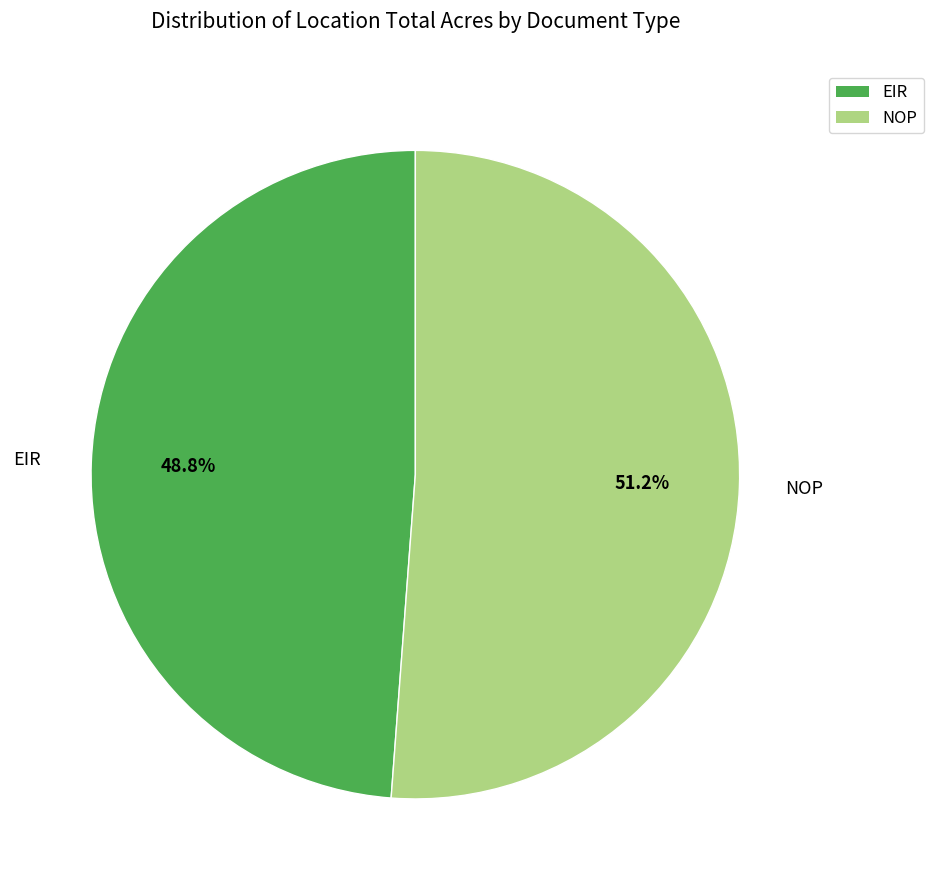

Which has a higher value, NOP or EIR?

NOP